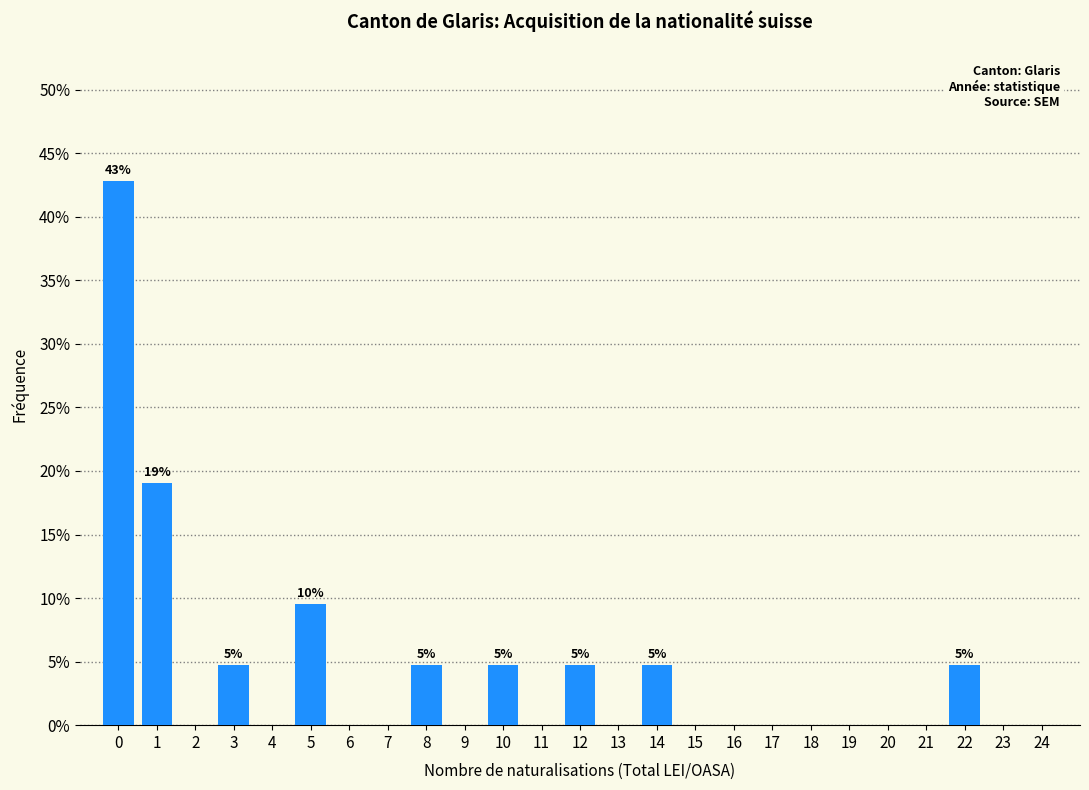

Reading right to left, extract all data points from this chart.

24=0.0	23=0.0	22=4.8	21=0.0	20=0.0	19=0.0	18=0.0	17=0.0	16=0.0	15=0.0	14=4.8	13=0.0	12=4.8	11=0.0	10=4.8	9=0.0	8=4.8	7=0.0	6=0.0	5=9.5	4=0.0	3=4.8	2=0.0	1=19.0	0=42.9